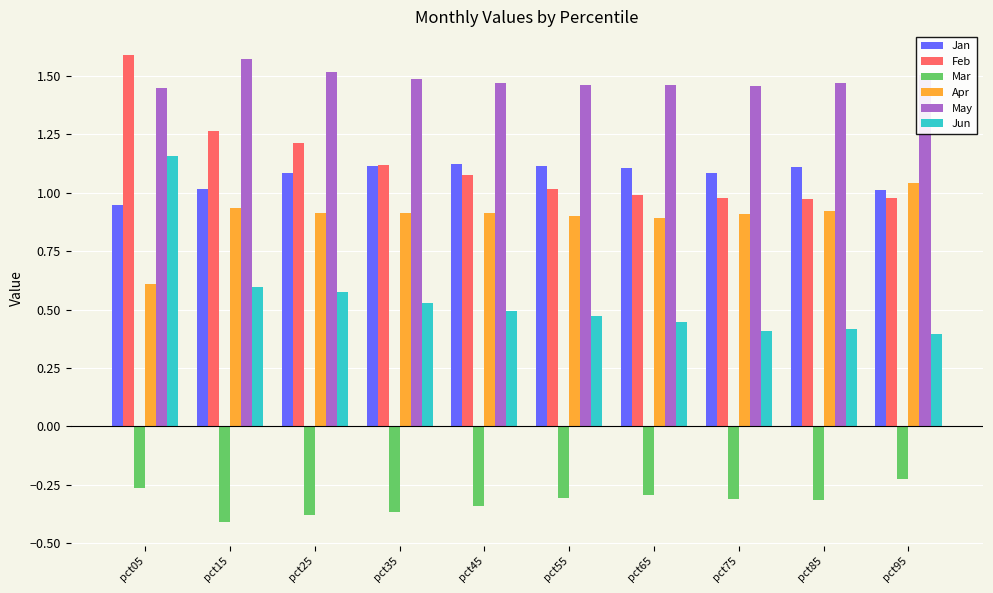

At how many categories does at least one series exceed 0?

10